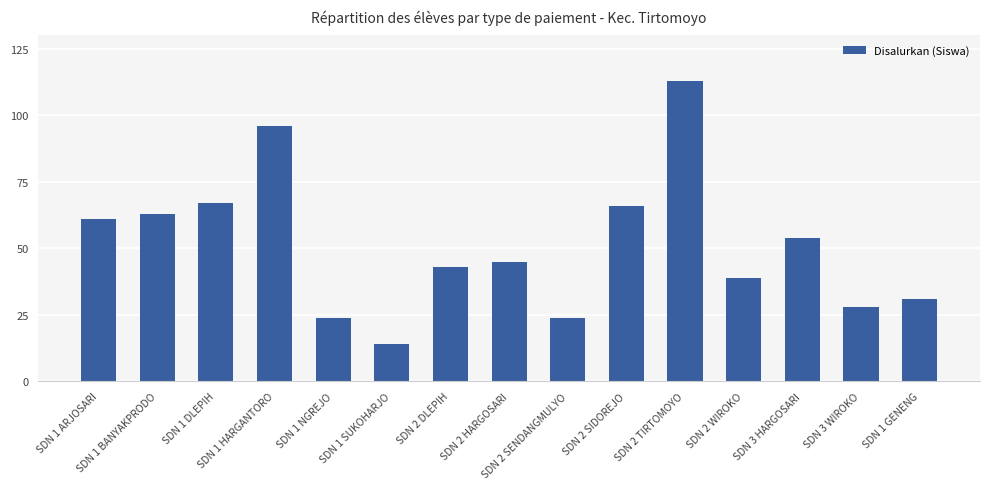

Does the chart contain stacked bars?

No